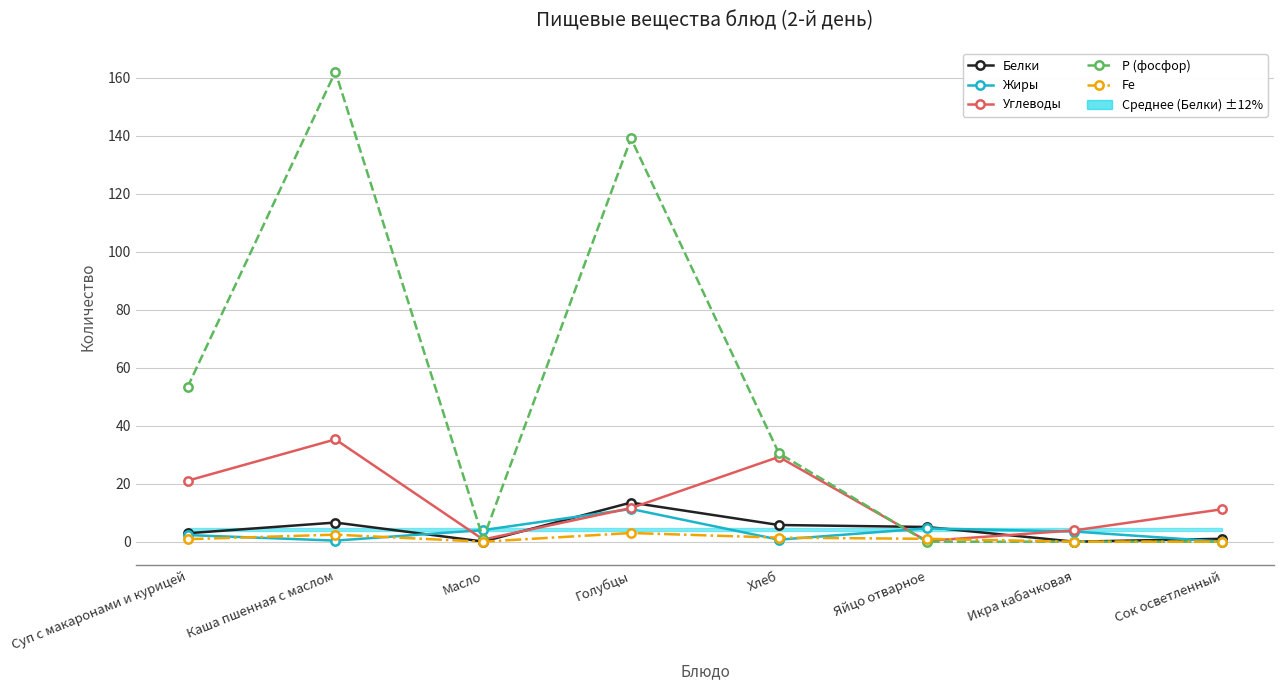

The Р (фосфор) series shows 162.0 at Каша пшенная с маслом. True or false?

True